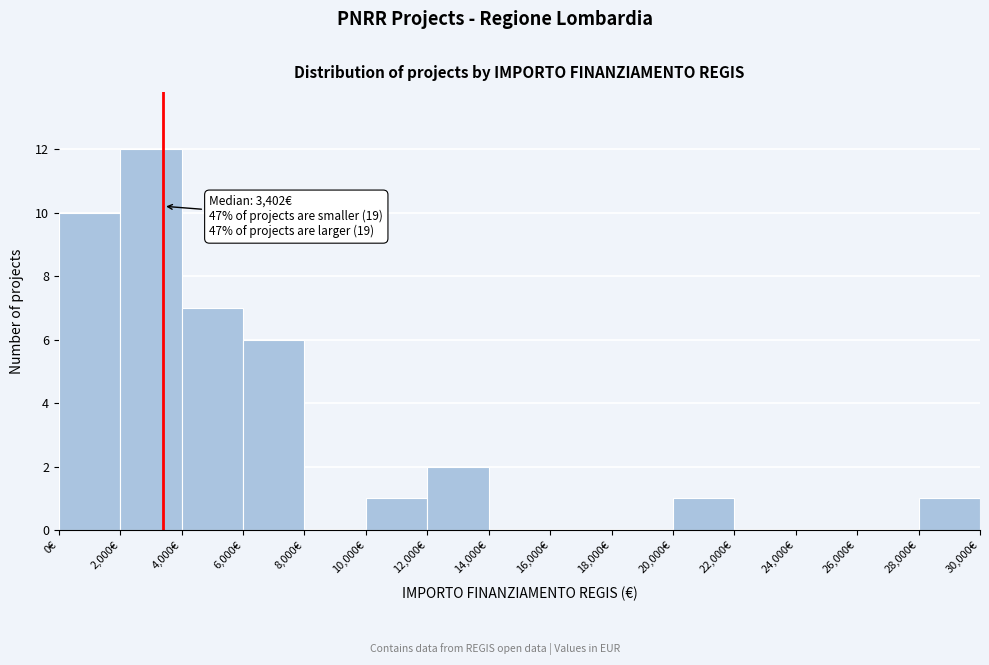

Over which range of the x-axis is the bar tallest?

2000 to 4000